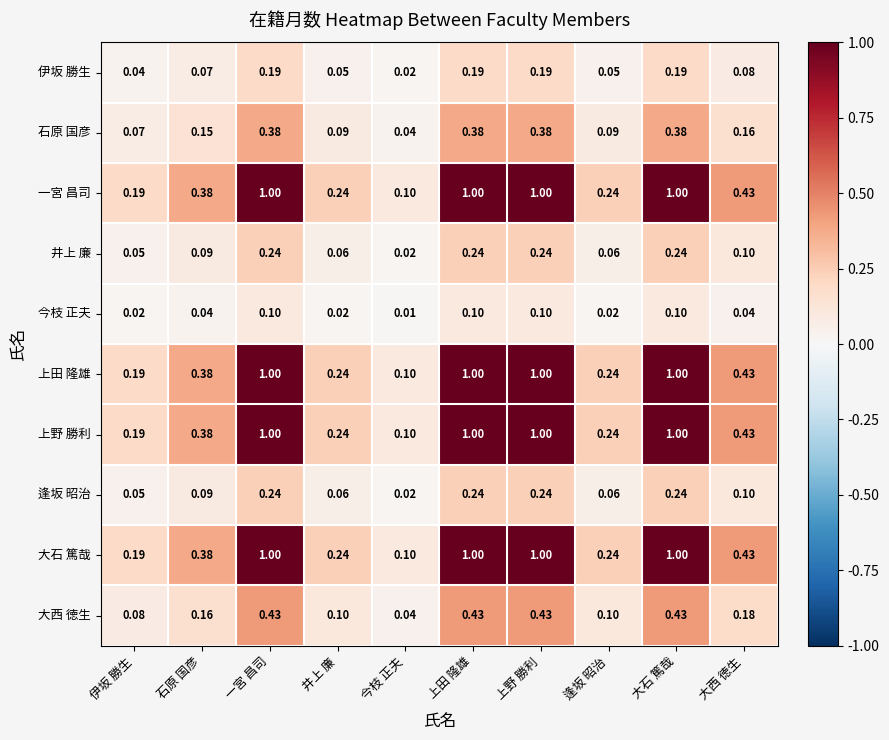

At which label is 井上 廉 closest to 0?

今枝 正夫